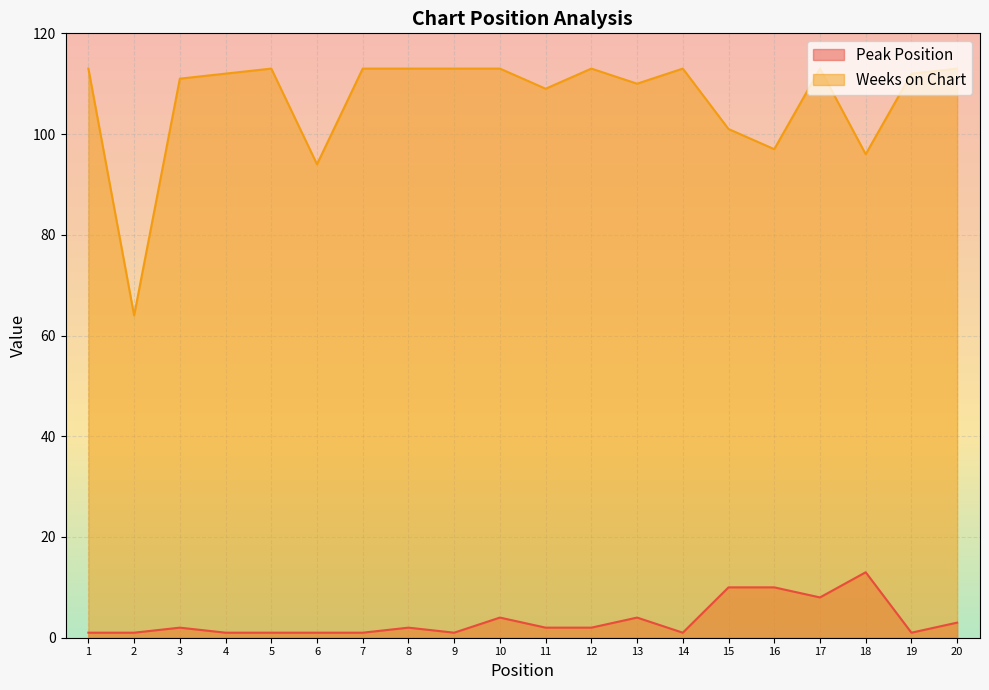

The Peak Position series shows 1 at 4. True or false?

True